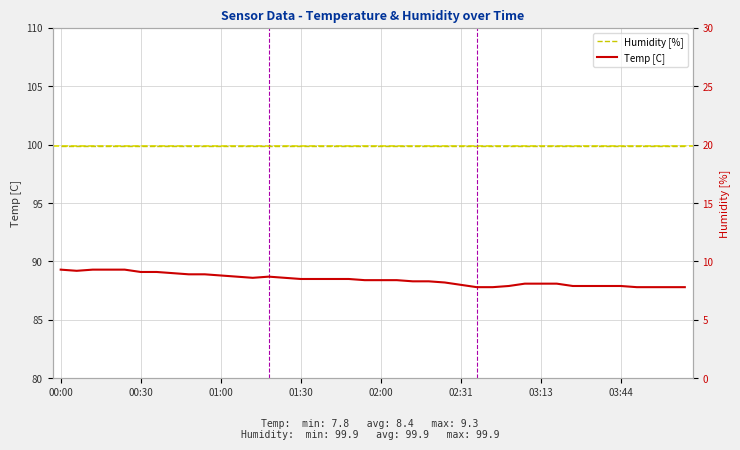

True or false: Humidity [%] has a value of 176.7 at 11.

False